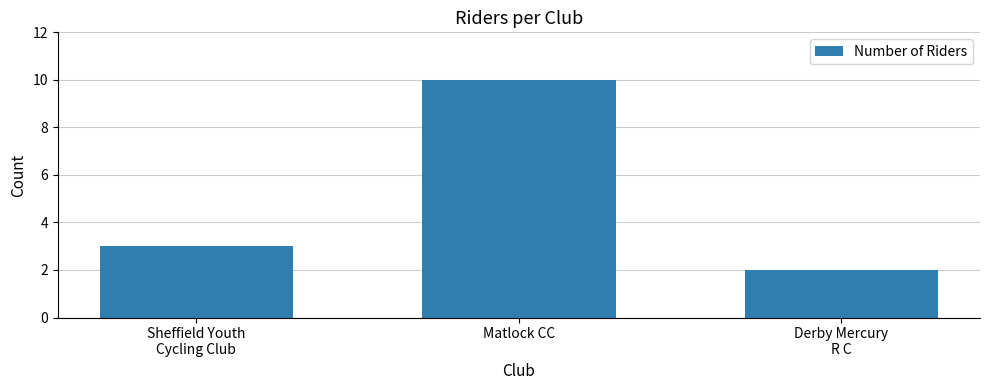

Reading left to right, list all the values displayed in this chart.

Sheffield Youth
Cycling Club=3	Matlock CC=10	Derby Mercury
R C=2